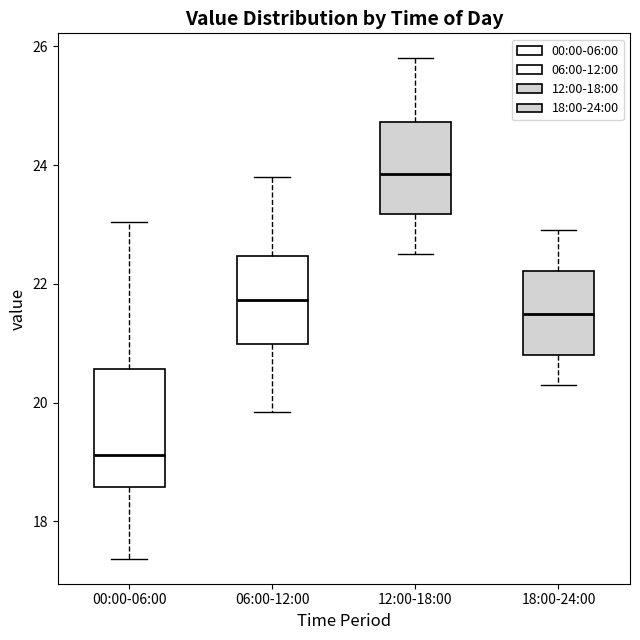

Which box's median line is the highest?

12:00-18:00